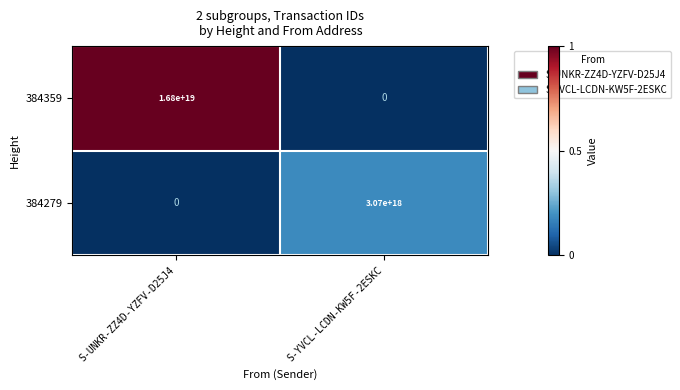

Between S-UNKR-ZZ4D-YZFV-D25J4 and S-YVCL-LCDN-KW5F-2ESKC, which series saw the biggest shift?

384359